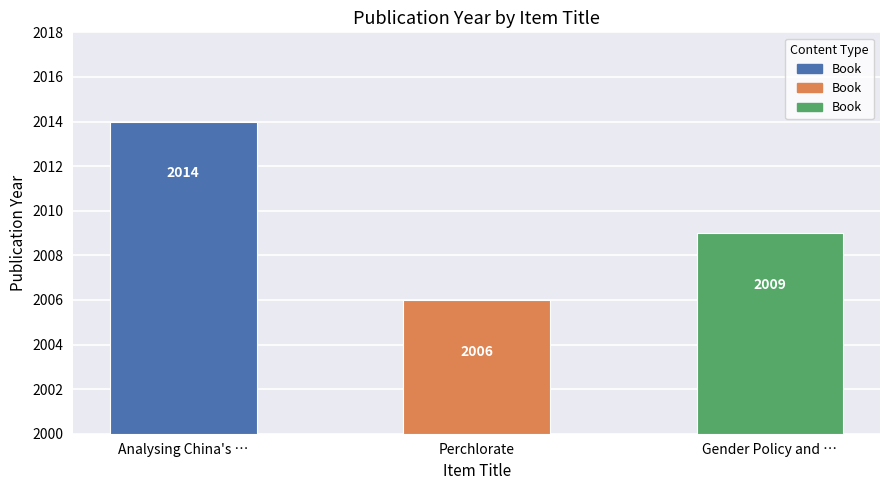

What is the difference between the maximum and minimum values?

8